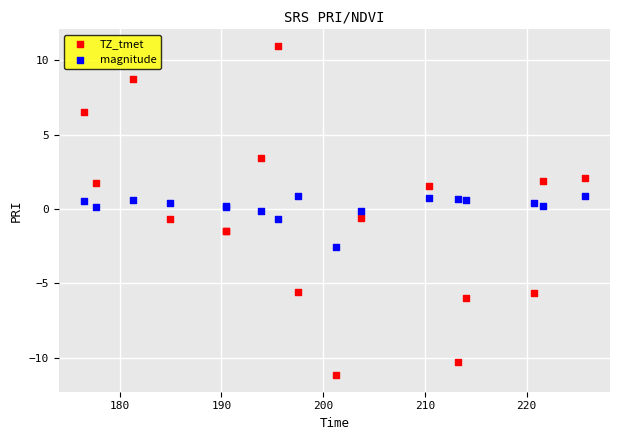

What is the X range (max minus min) for the scatter plot?

49.3